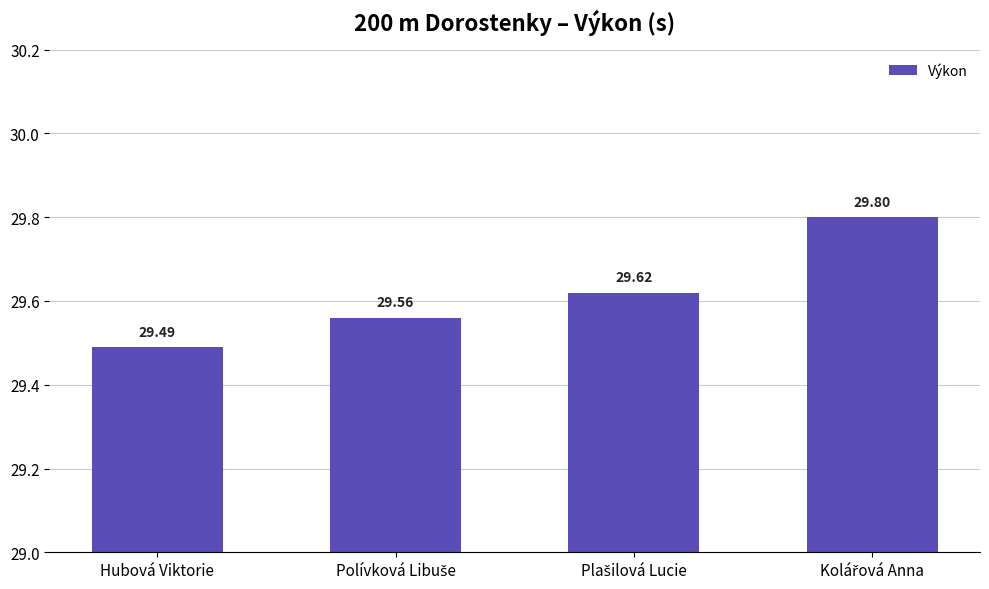

What is the difference between the maximum and minimum values?

0.3